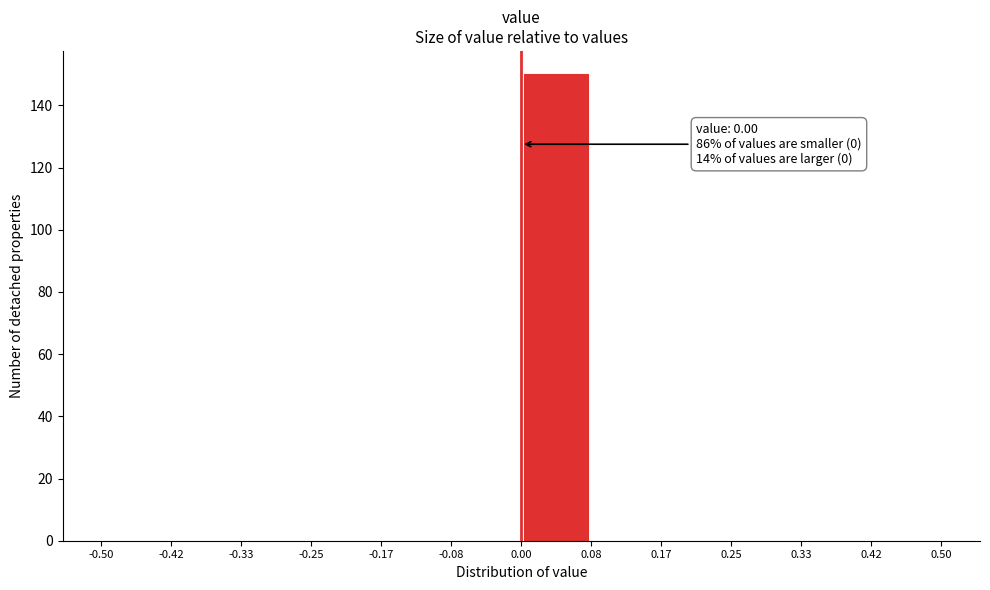

Over which range of the x-axis is the bar tallest?

0.00 to 0.08